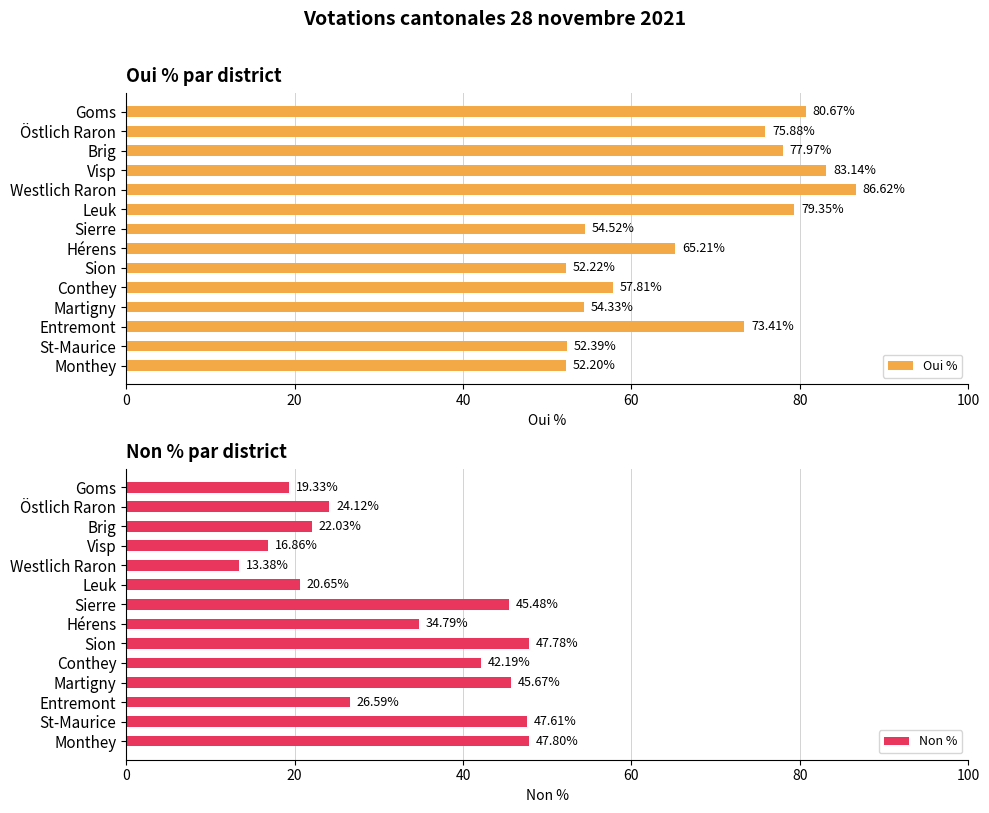

Does the chart contain stacked bars?

No